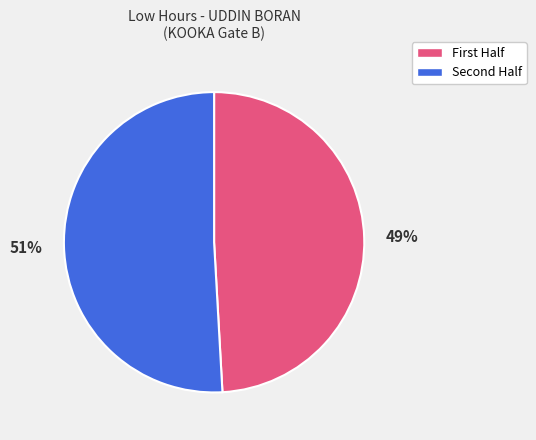

To the nearest percent, what is the difference between the largest and smallest slice percentages?

2%